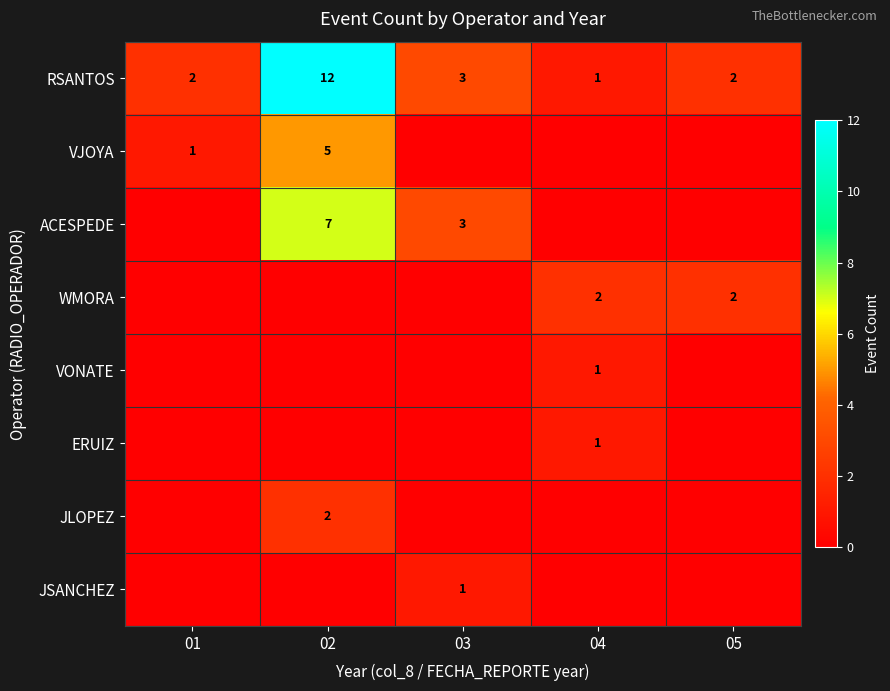

Which has a higher value, 05 or 04?

05